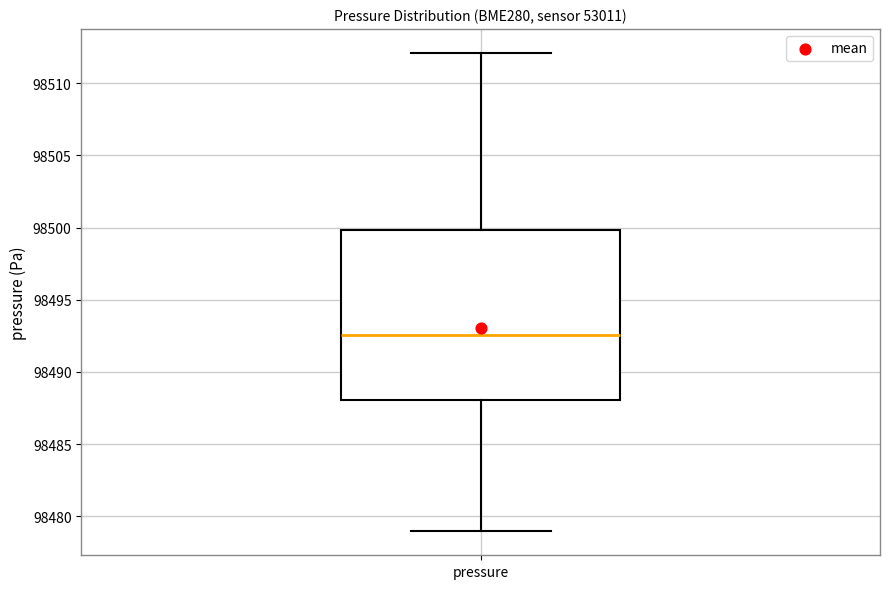

Where does the upper whisker of the box for pressure end on the y-axis? The values are not printed on the chart, so give them approximately, as read against the axis.

98512.0